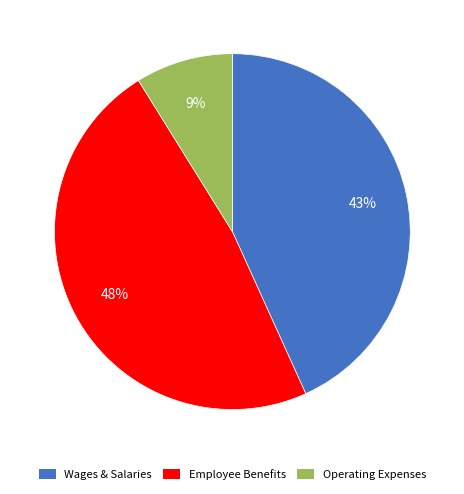

To the nearest percent, what is the average slice percentage?

33%